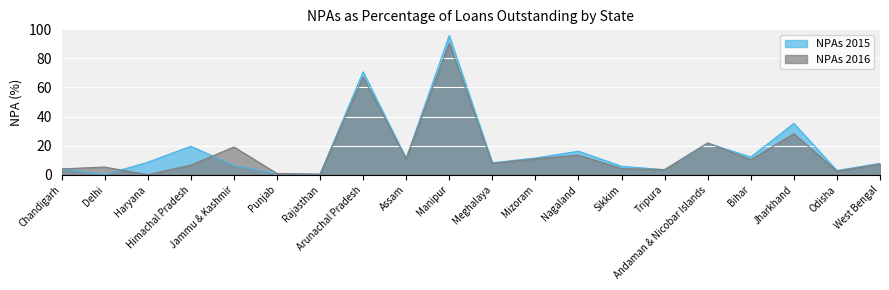

Reading left to right, extract all data points from this chart.

NPAs 2015: 4.2	0.1	8.6	19.6	6.4	0.8	0.3	70.8	11.2	95.8	8.2	11.5	16.2	5.8	3.5	21.7	12.2	35.3	2.9	7.9
NPAs 2016: 4.0	5.3	0.0	6.6	19.1	0.9	0.3	67.2	11.1	90.5	7.8	10.9	13.5	4.2	3.5	21.9	10.3	28.2	2.4	7.3